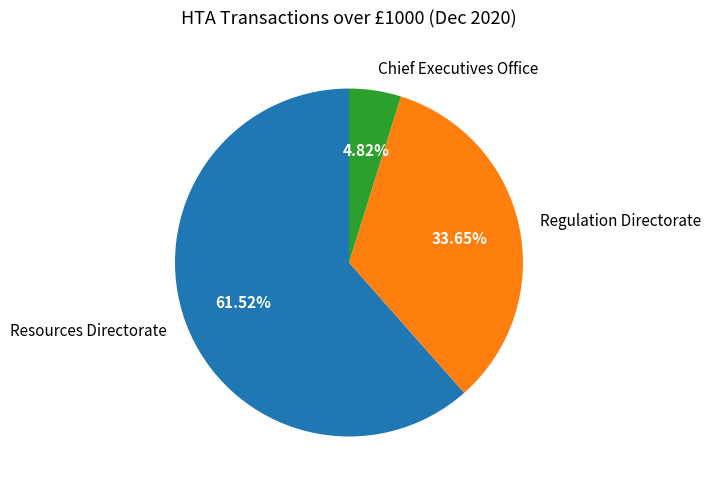

Does Resources Directorate represent more than half of the total?

Yes